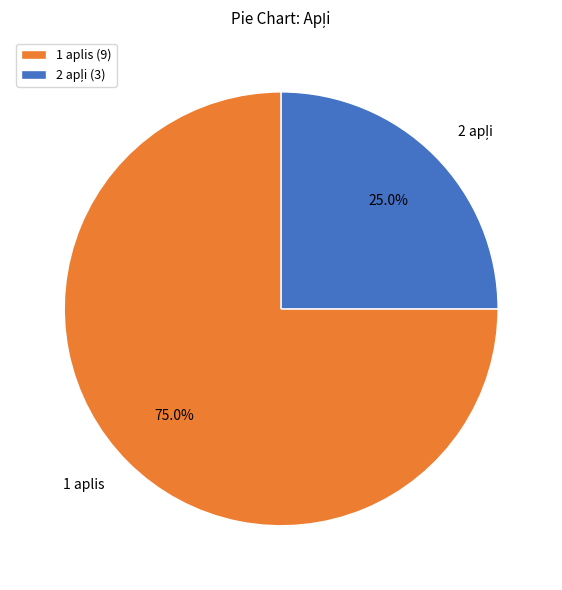

Does 1 aplis account for over 50% of the chart?

Yes